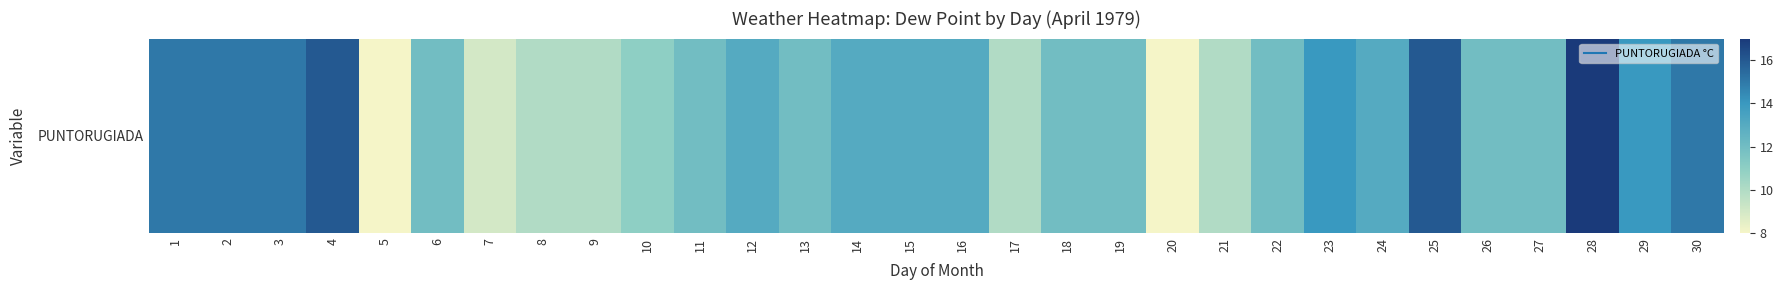

How many values are between 11 and 14?

16